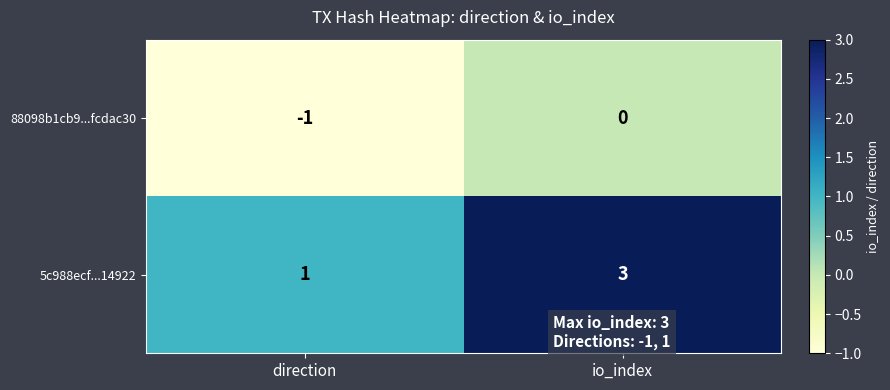

At which label does 88098b1cb9...fcdac30 reach its peak?

io_index